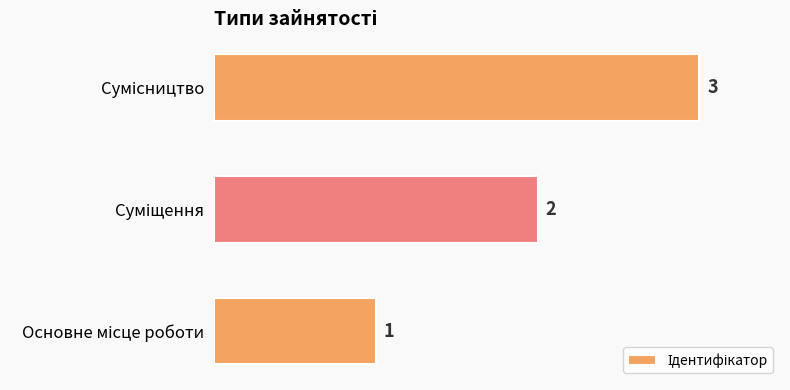

Are the bars horizontal?

Yes